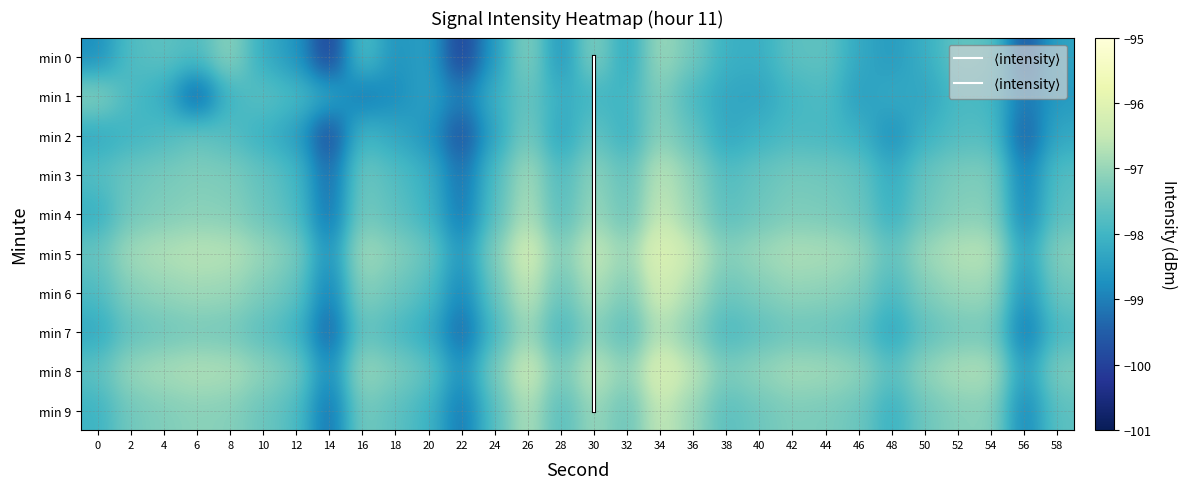

Which category has the lowest value in the 3 series?

14